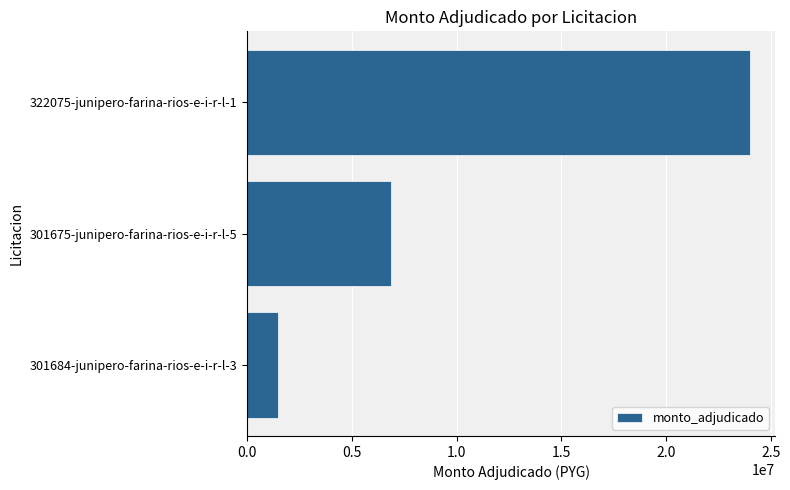

What is the greatest value displayed?

24000000